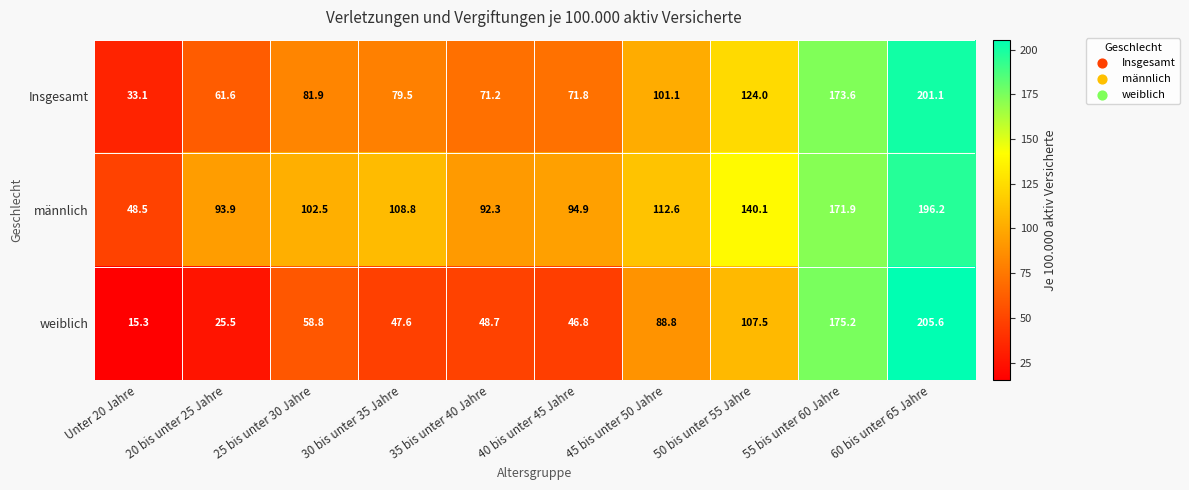

What is the sum of the Insgesamt values at 30 bis unter 35 Jahre and 45 bis unter 50 Jahre?

180.6